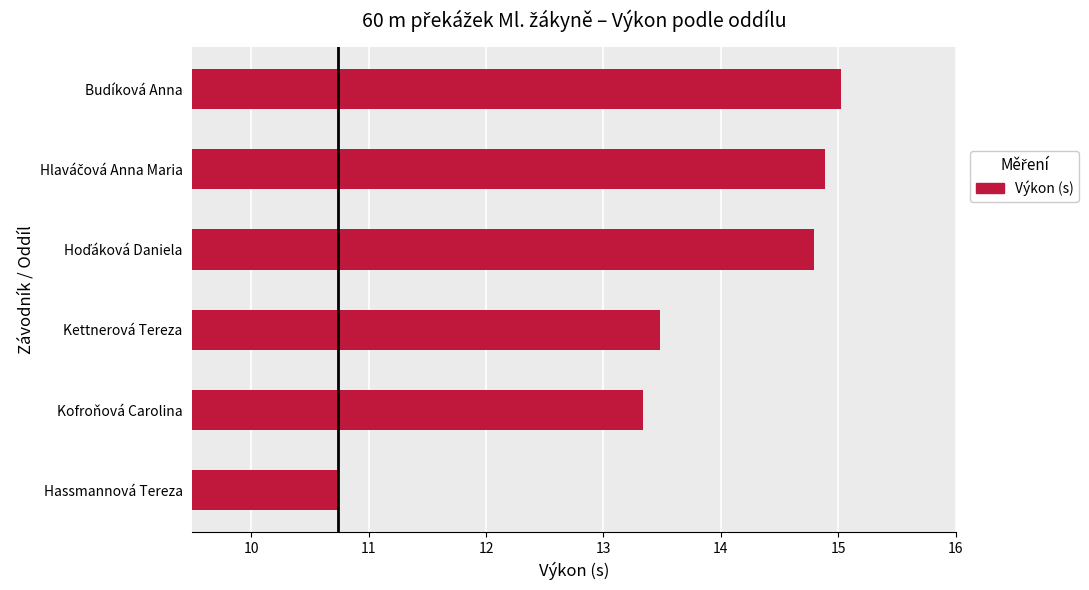

What is the approximate value at Kettnerová Tereza?

13.5